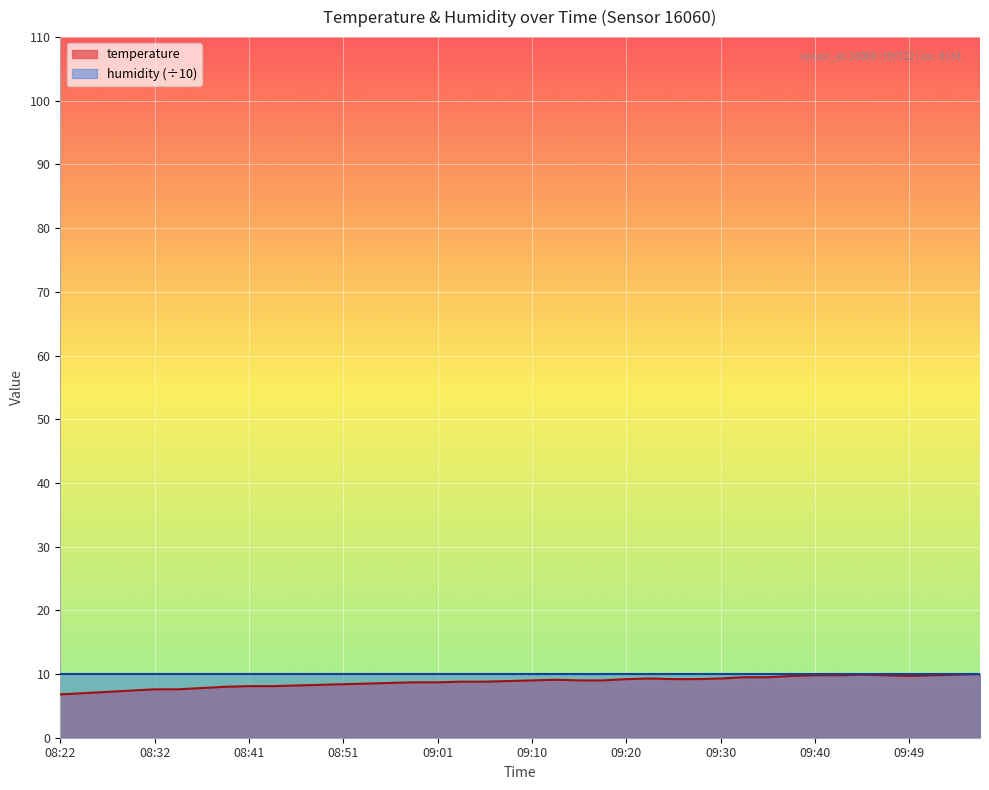

What is the highest value of the temperature series?

10.0